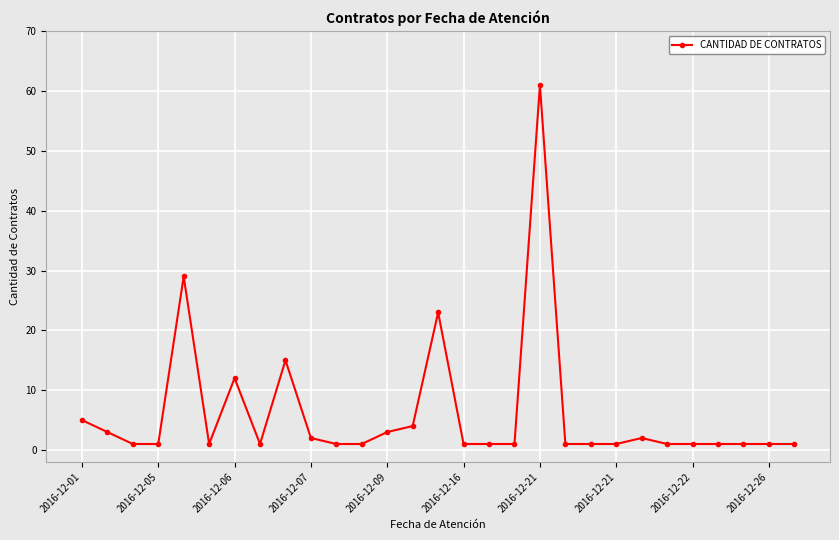

How many lines are shown in the chart?

1